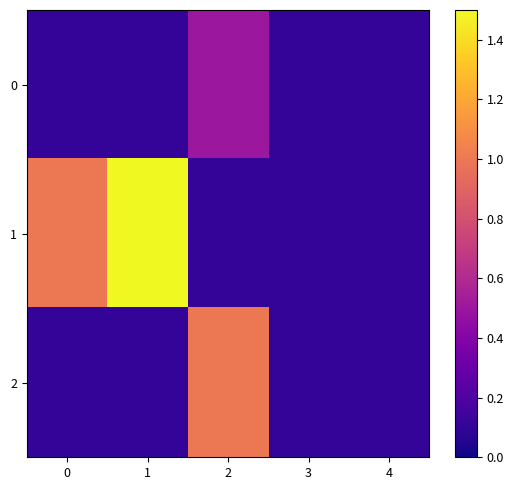

Reading left to right, list all the values displayed in this chart.

0: 0=0.1	1=0.1	2=0.5	3=0.1	4=0.1
1: 0=1.0	1=1.5	2=0.1	3=0.1	4=0.1
2: 0=0.1	1=0.1	2=1.0	3=0.1	4=0.1